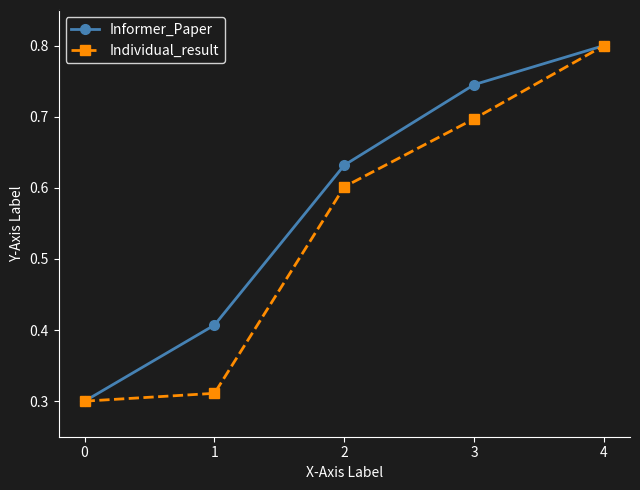

Which series changed the most between 2 and 3?

Informer_Paper